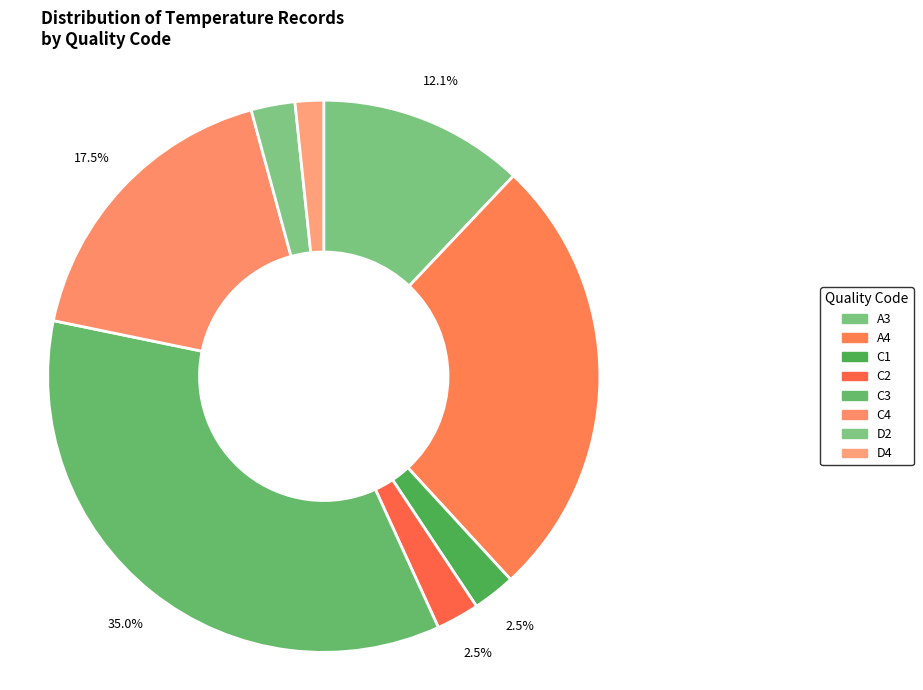

Which slice is the largest?

C3